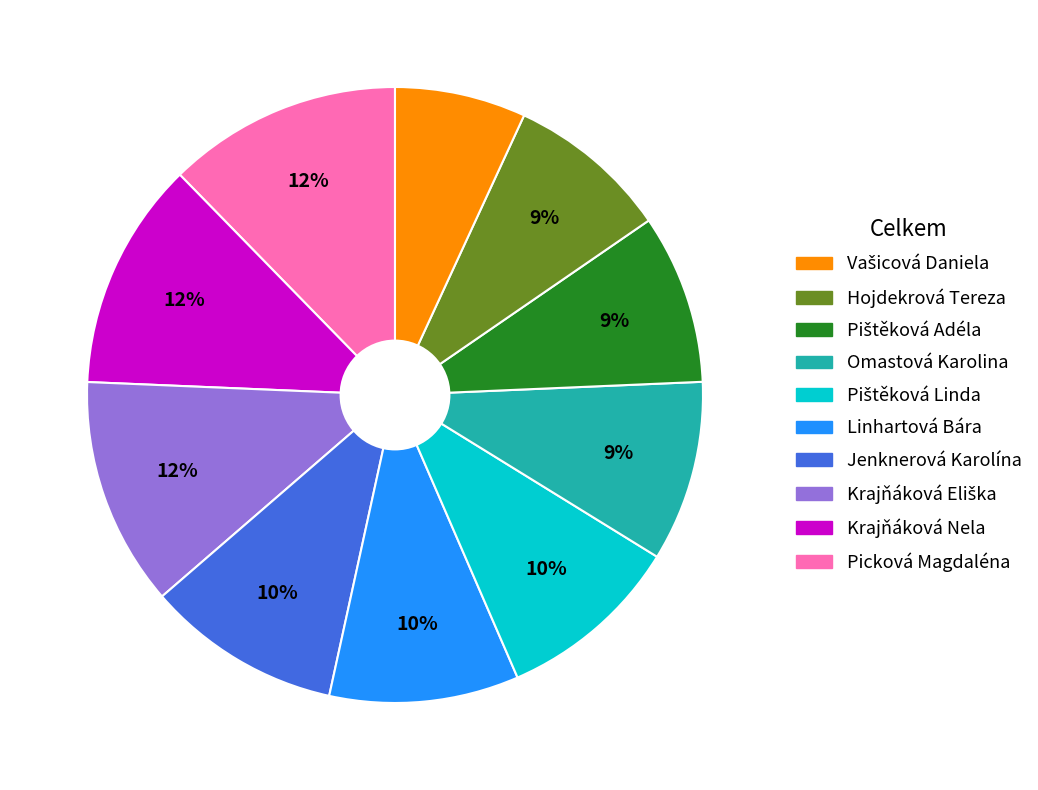

To the nearest percent, what is the difference between the largest and smallest slice percentages?

5%